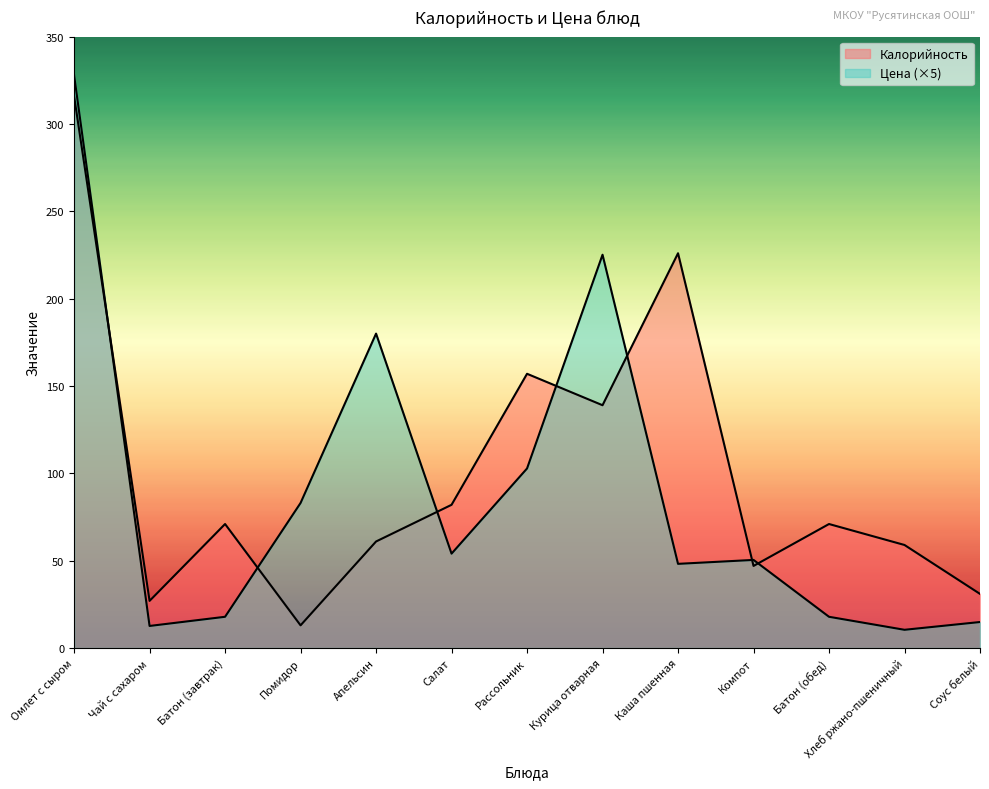

How many lines are shown in the chart?

2